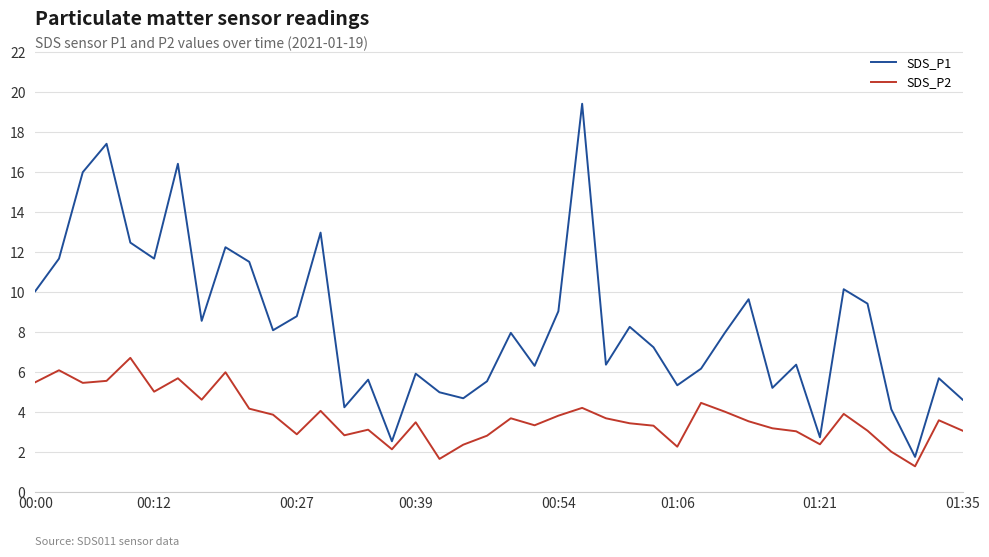

True or false: SDS_P1 and SDS_P2 intersect in this chart.

False